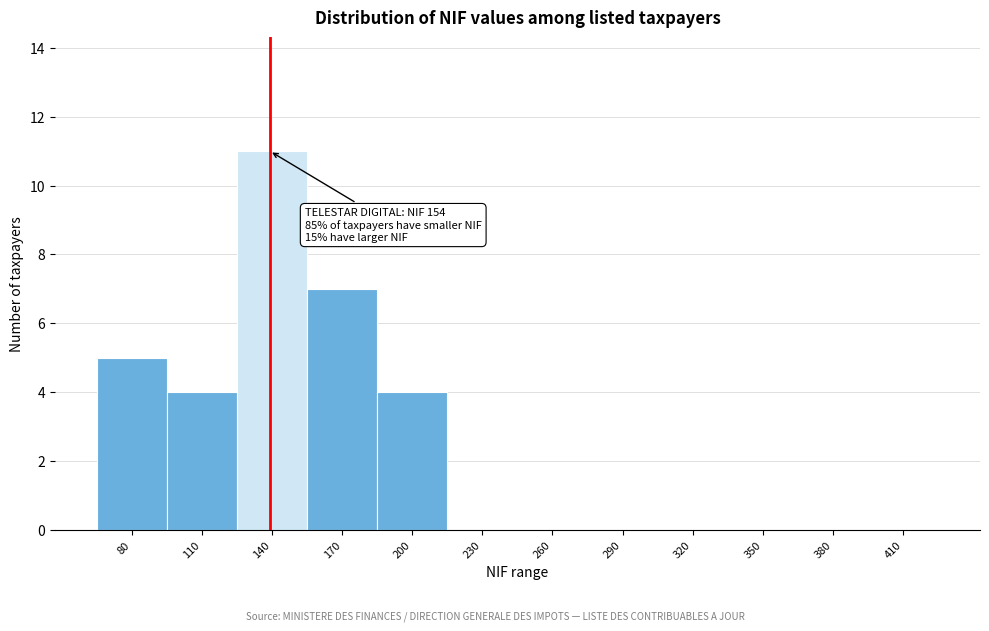

Reading left to right, list all the values displayed in this chart.

80=5	110=4	140=11	170=7	200=4	230=0	260=0	290=0	320=0	350=0	380=0	410=0